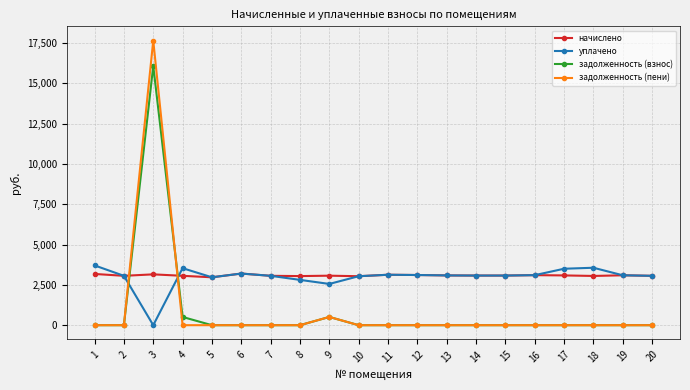

Read the начислено value at 8.

3047.0